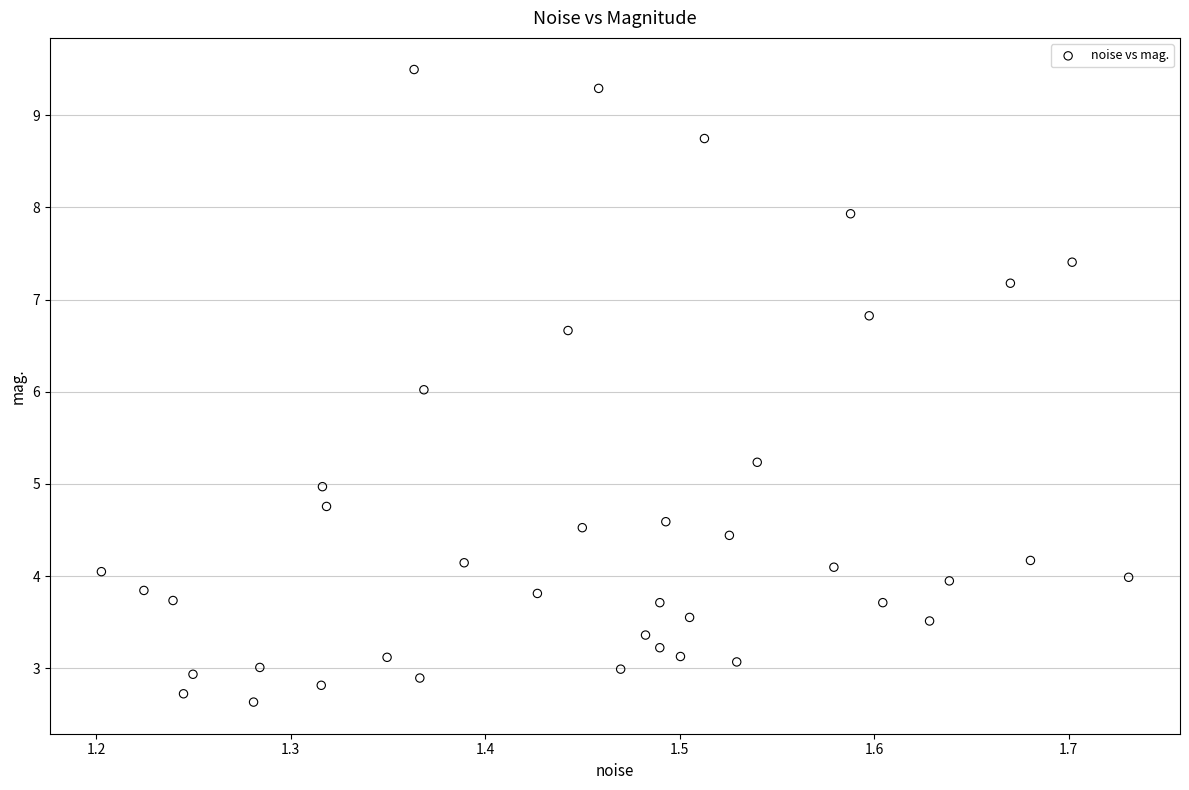

What is the range of Y values (max minus min)?

6.9